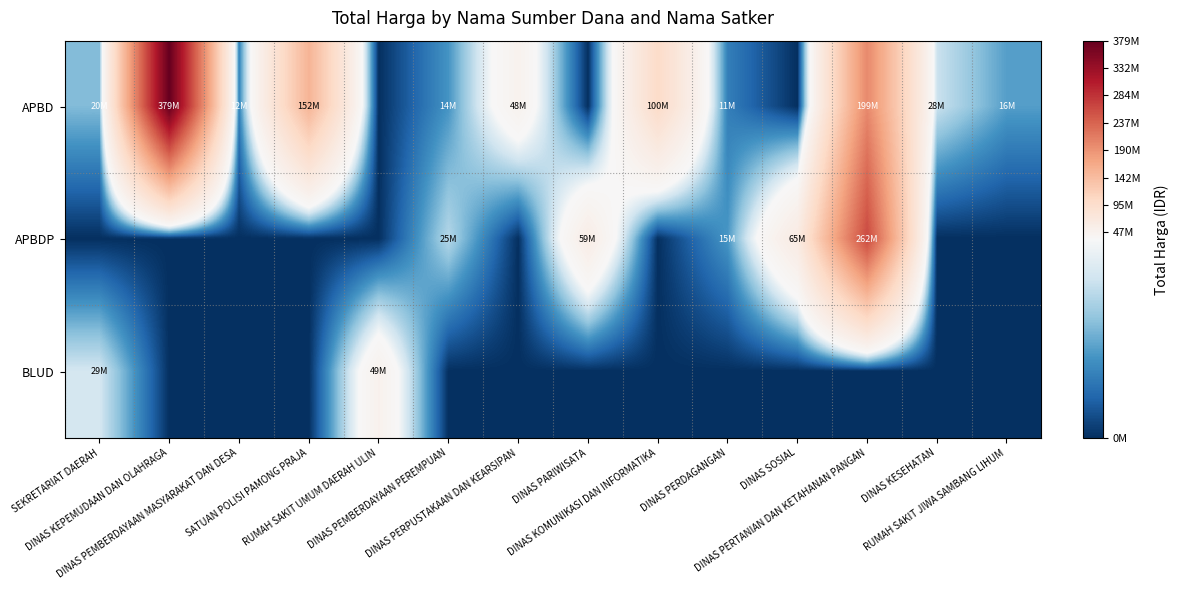

What is the total value across all series at DINAS PEMBERDAYAAN MASYARAKAT DAN DESA?

12000000